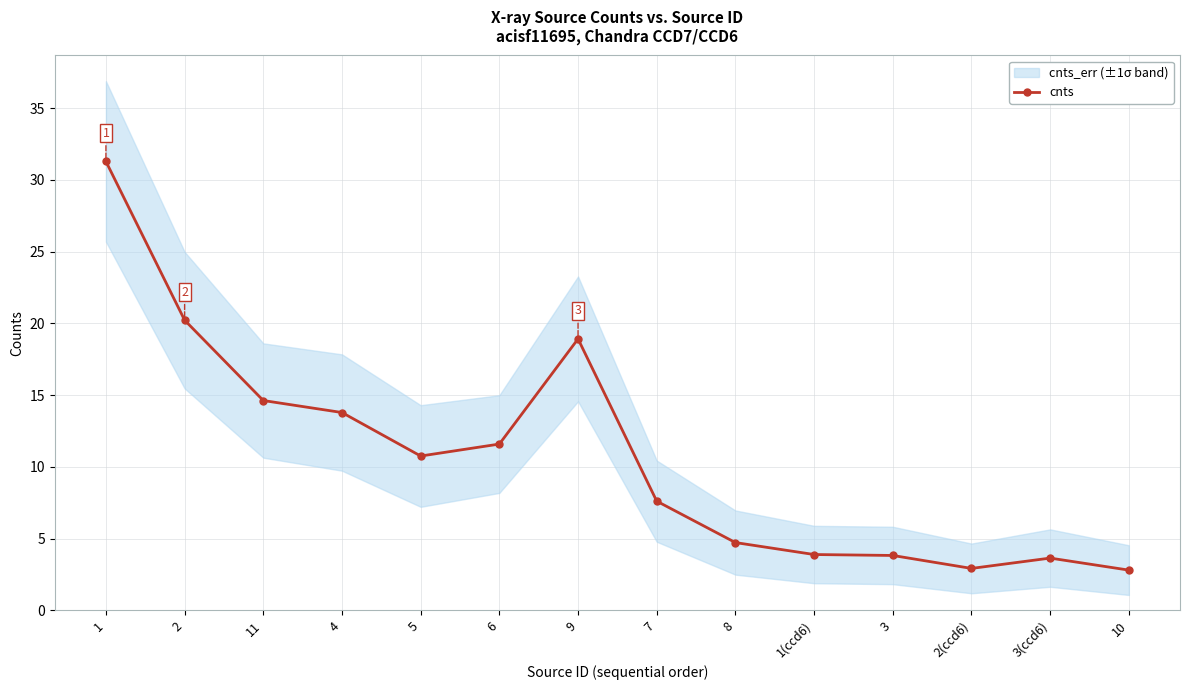

At which label does the data first exceed 10?

1